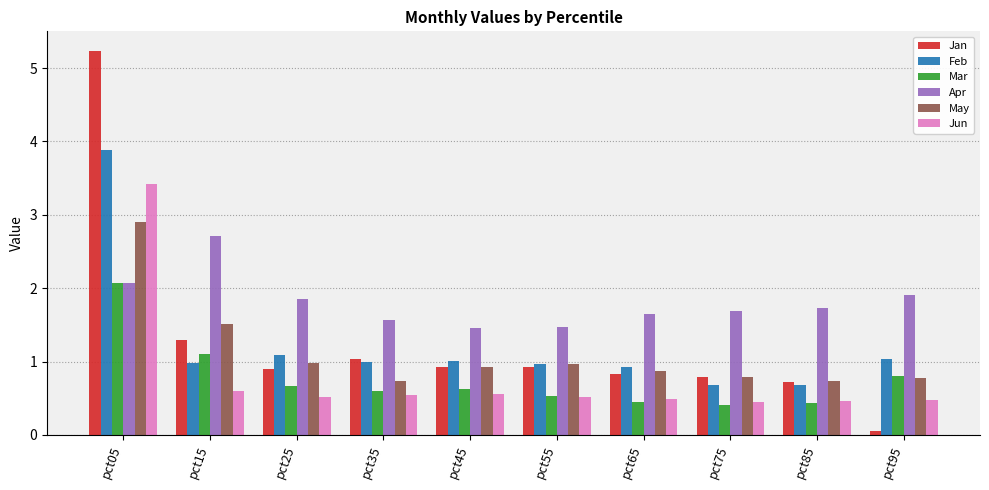

What value does the Apr series have at pct45?

1.5